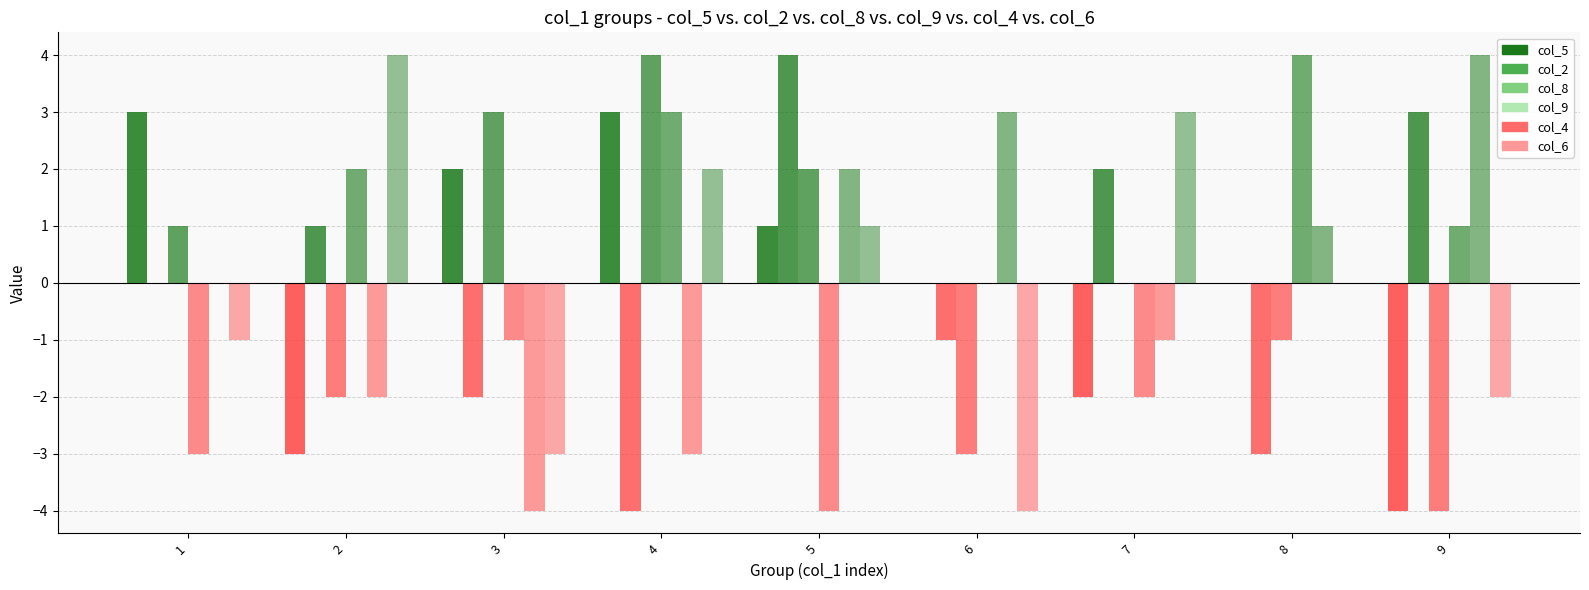

Which series has the widest spread of values?

col_2